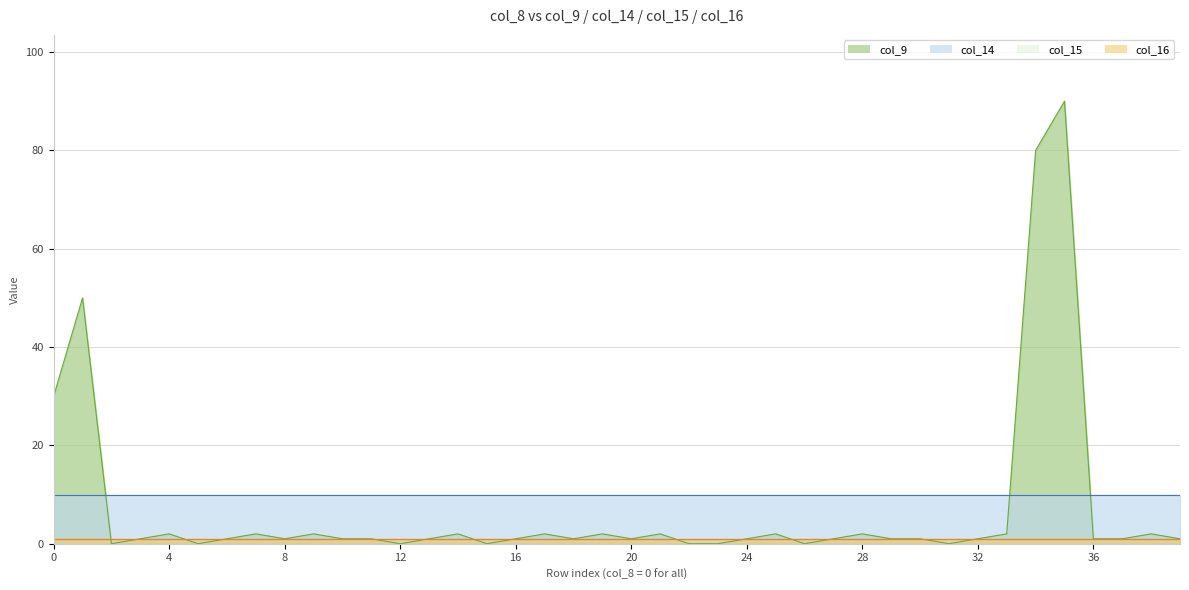

List the labels in order of col_15 value, smallest first.

0, 0, 0, 0, 0, 0, 0, 0, 0, 0, 0, 0, 0, 0, 0, 0, 0, 0, 0, 0, 0, 0, 0, 0, 0, 0, 0, 0, 0, 0, 0, 0, 0, 0, 0, 0, 0, 0, 0, 0